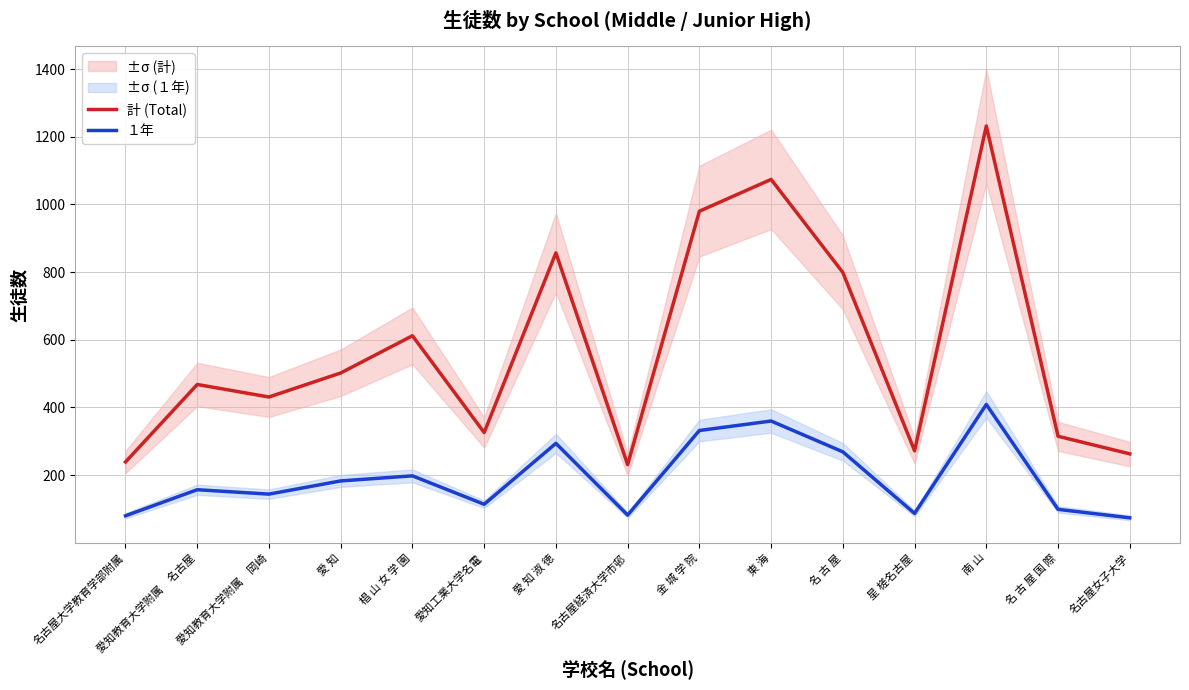

Which has a higher value, 椙 山 女 学 園 or 愛知教育大学附属　名古屋?

椙 山 女 学 園